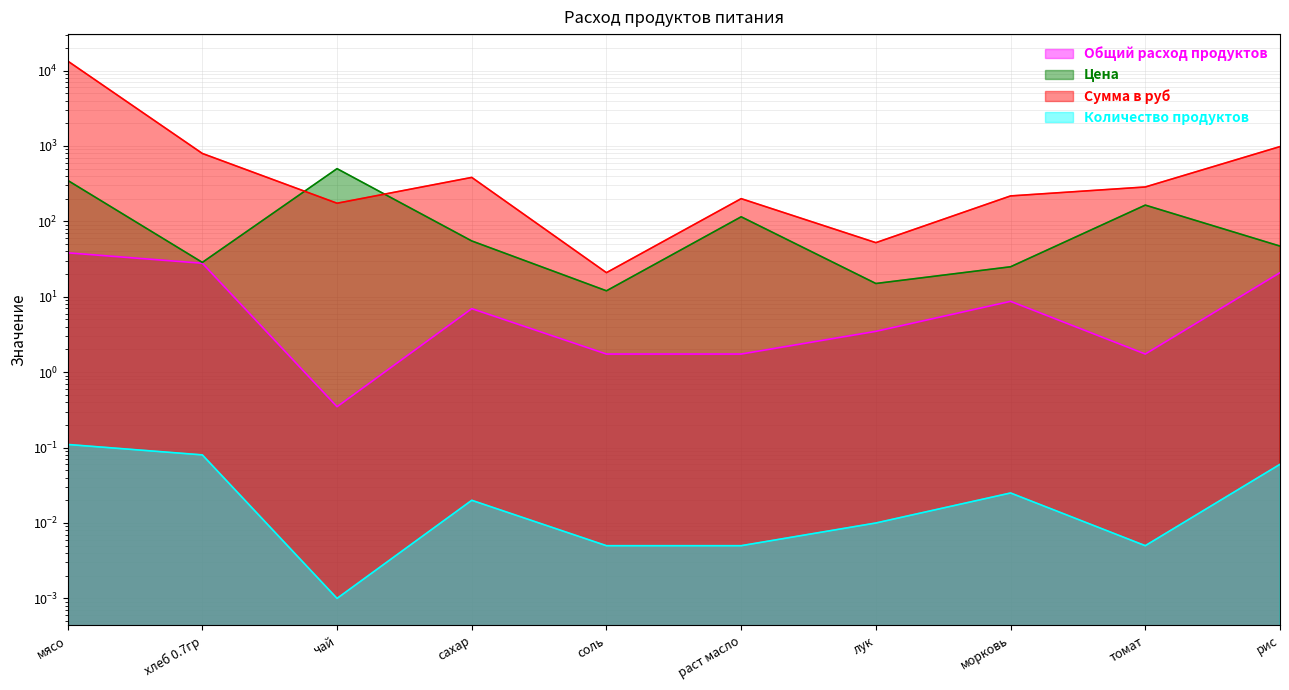

What is the difference between the highest and lowest values at соль?

20.9